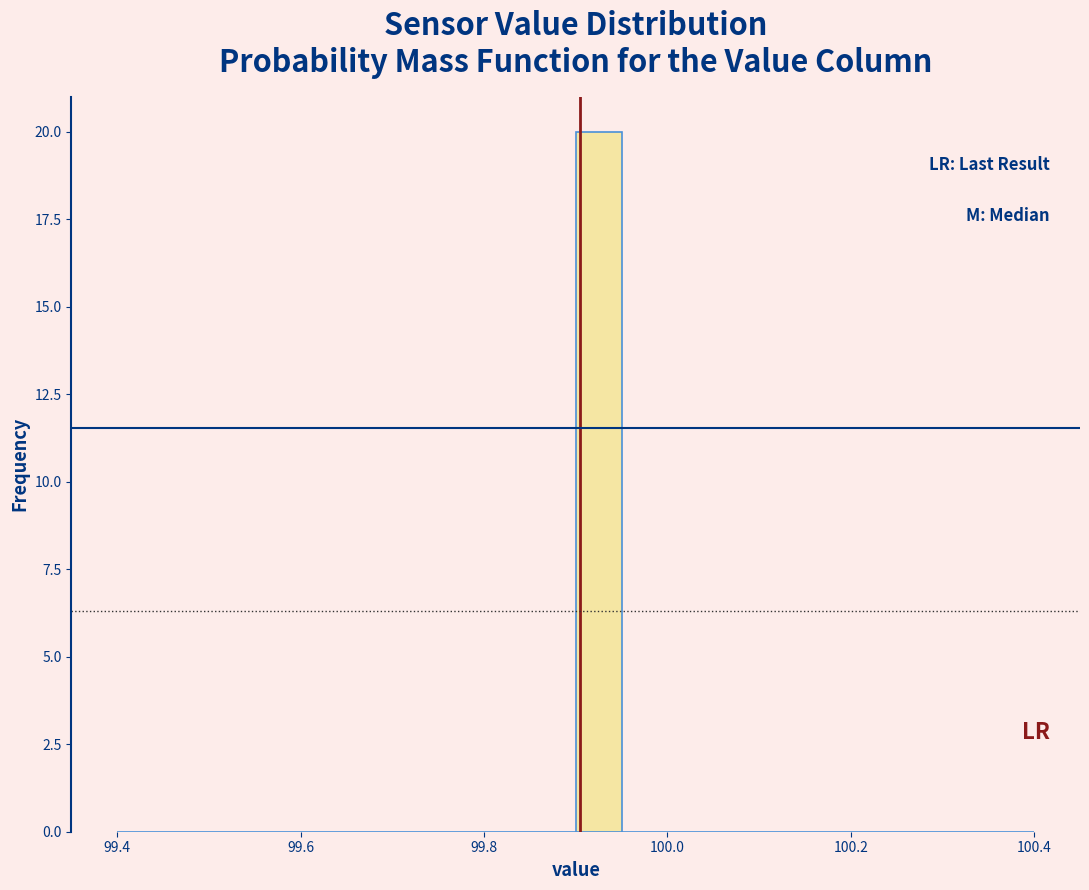

Read against the x-axis, roughly where is the centre of the tallest bar?

99.92